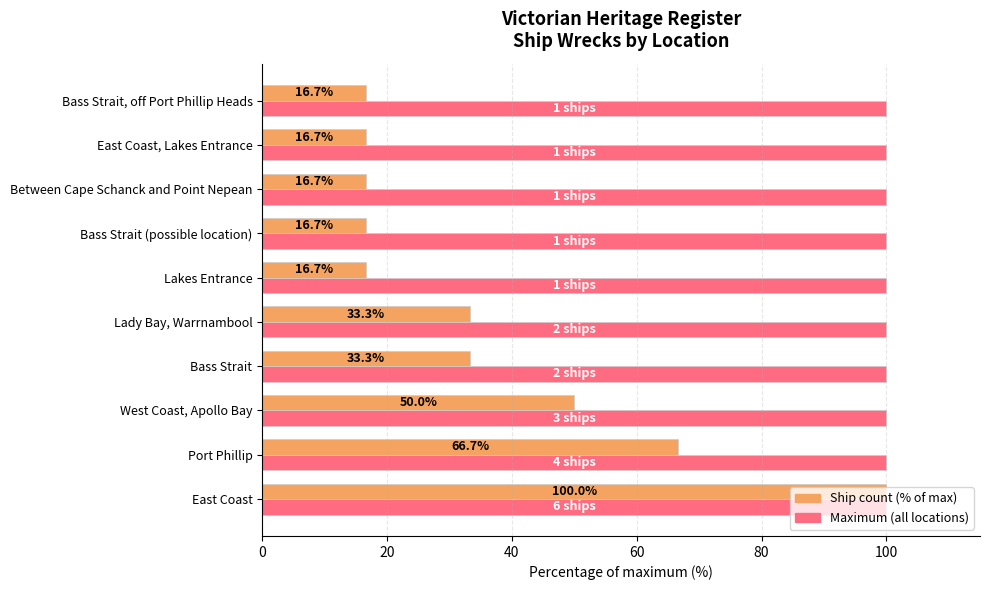

What is the difference between the highest and lowest values at Bass Strait, off Port Phillip Heads?

83.3